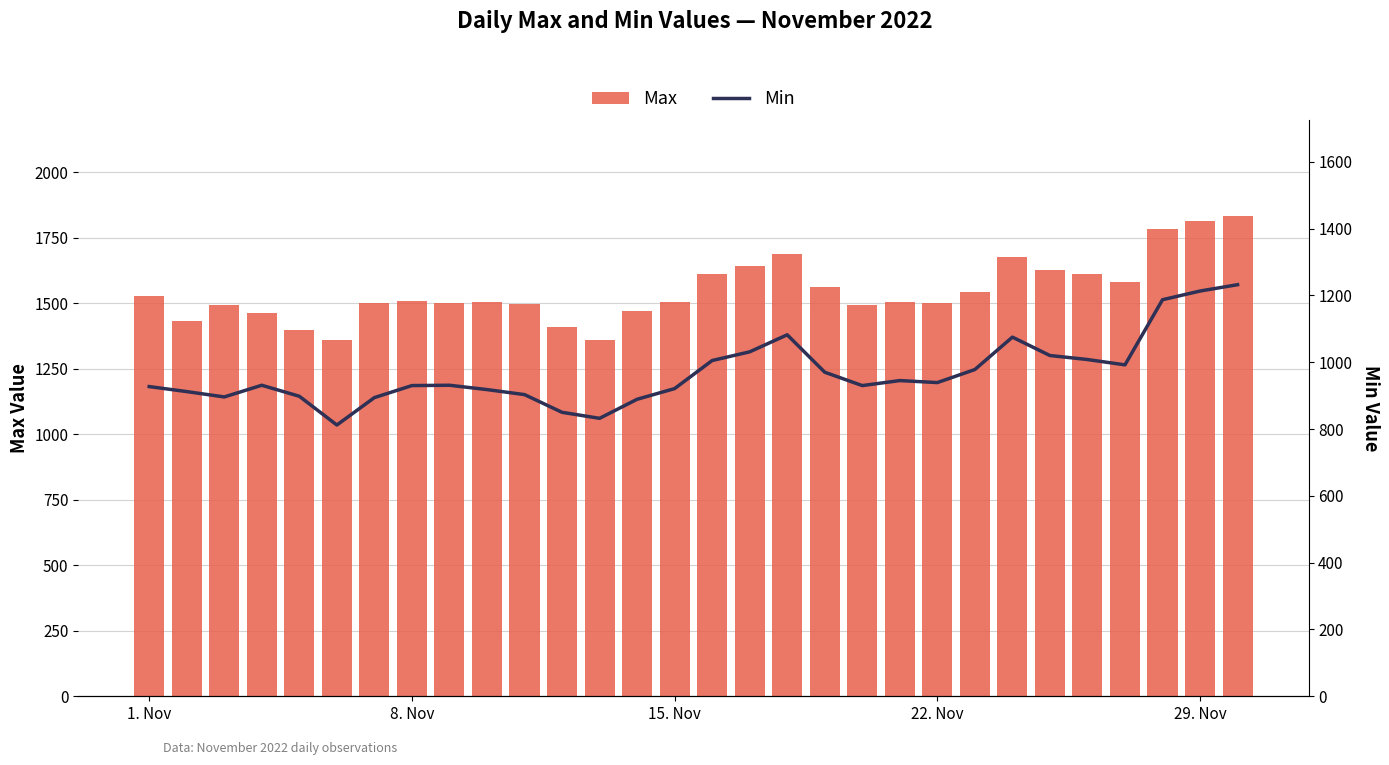

What is the difference between the second highest and second lowest values in the Max series?

456